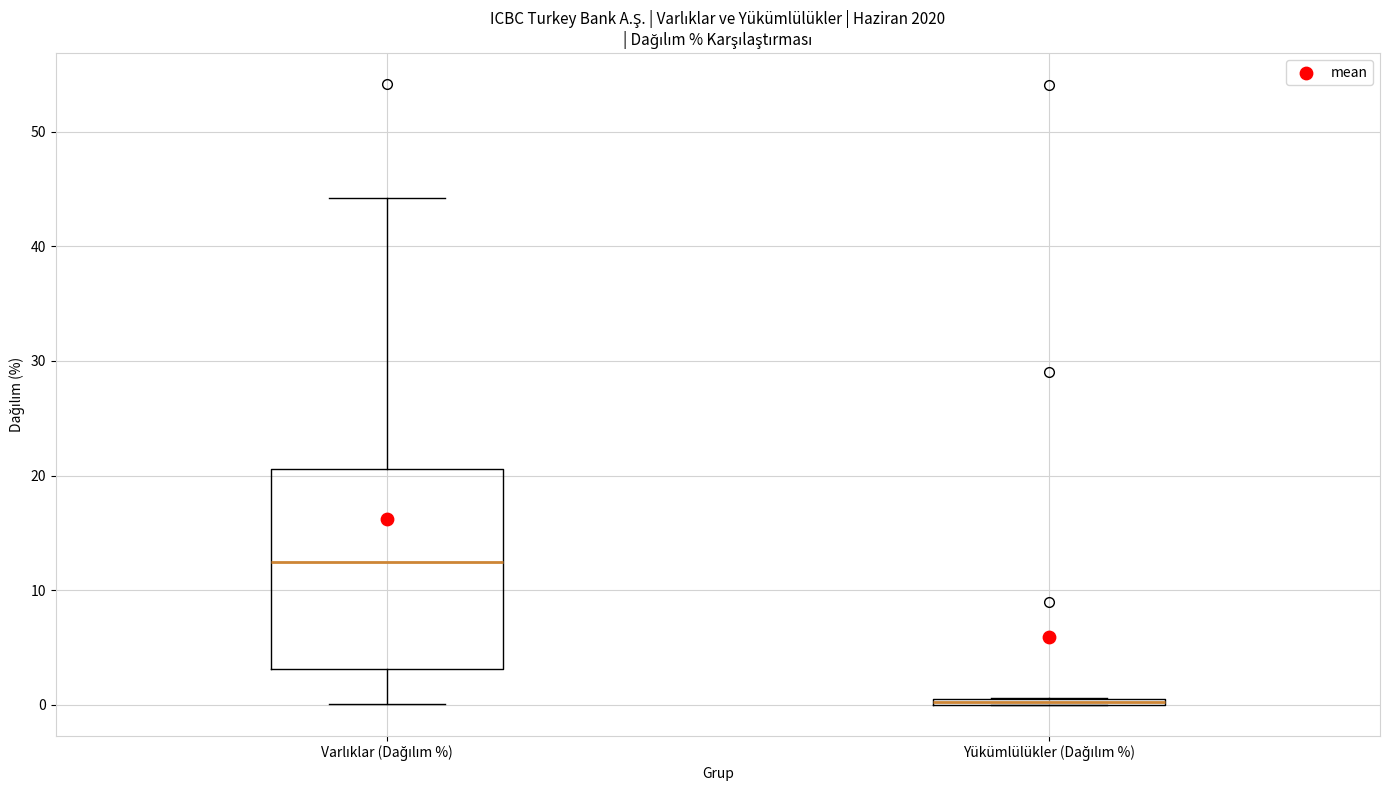

Which box is the tallest, from its lower edge to its upper edge?

Varlıklar (Dağılım %)